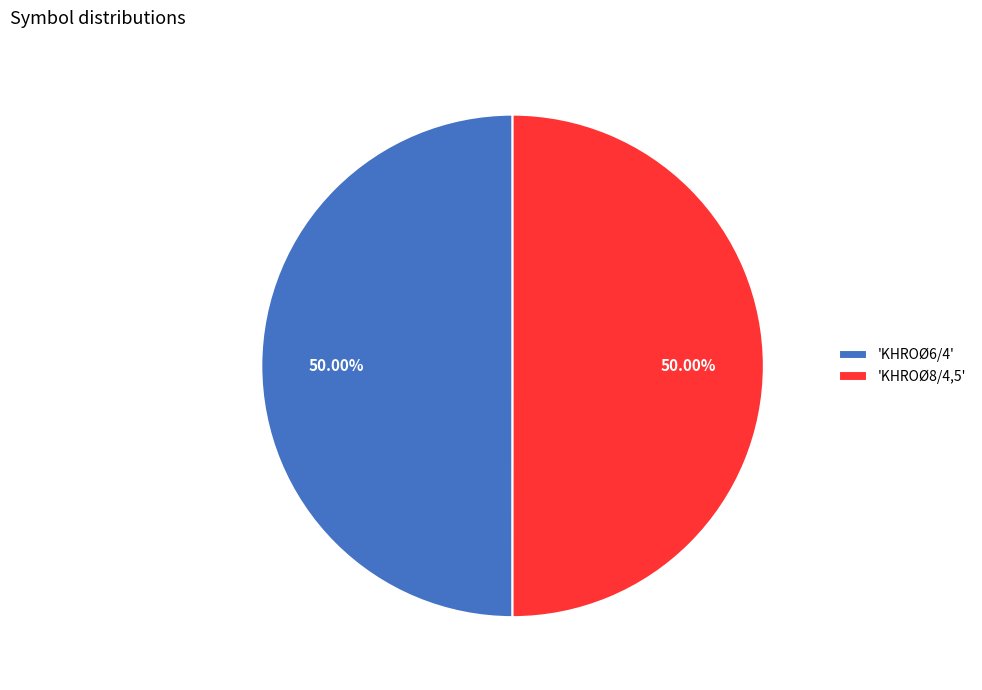

Combined, do 'KHROØ8/4,5' and 'KHROØ6/4' account for over 50%?

Yes